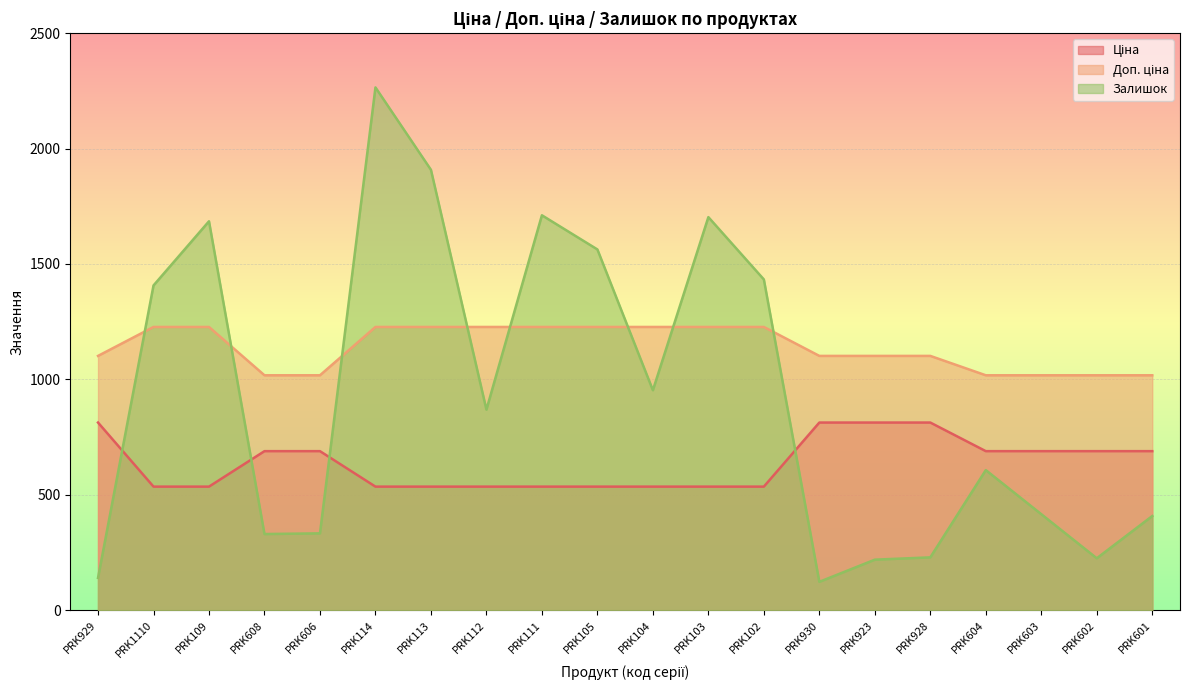

Which category has the highest value in the Ціна series?

PRK929